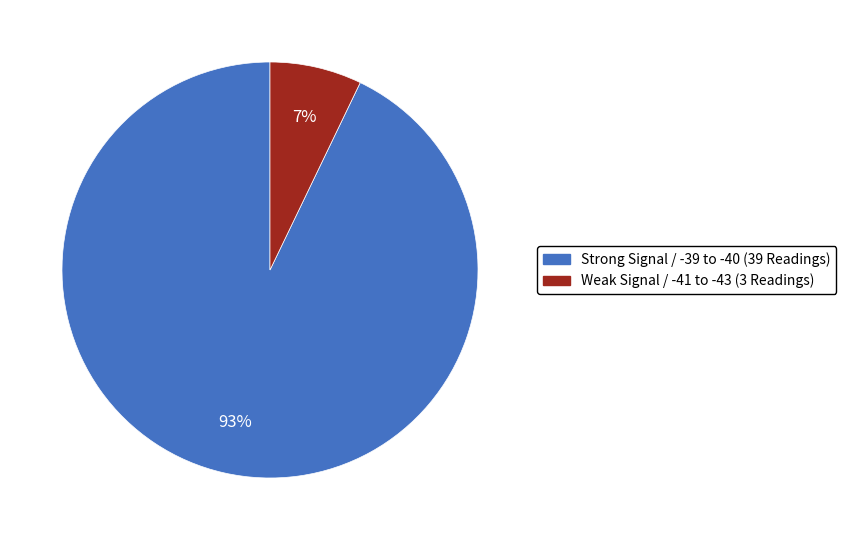

Is there a majority slice in this chart?

Yes